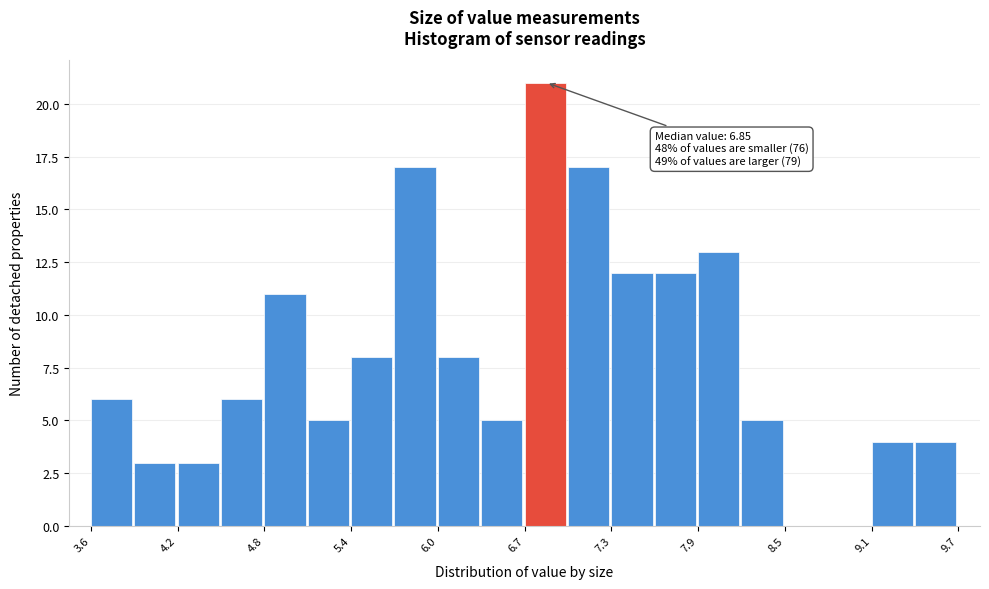

Around what value on the x-axis is the tallest bar? Give the approximate position of its centre, as read against the axis.

6.8